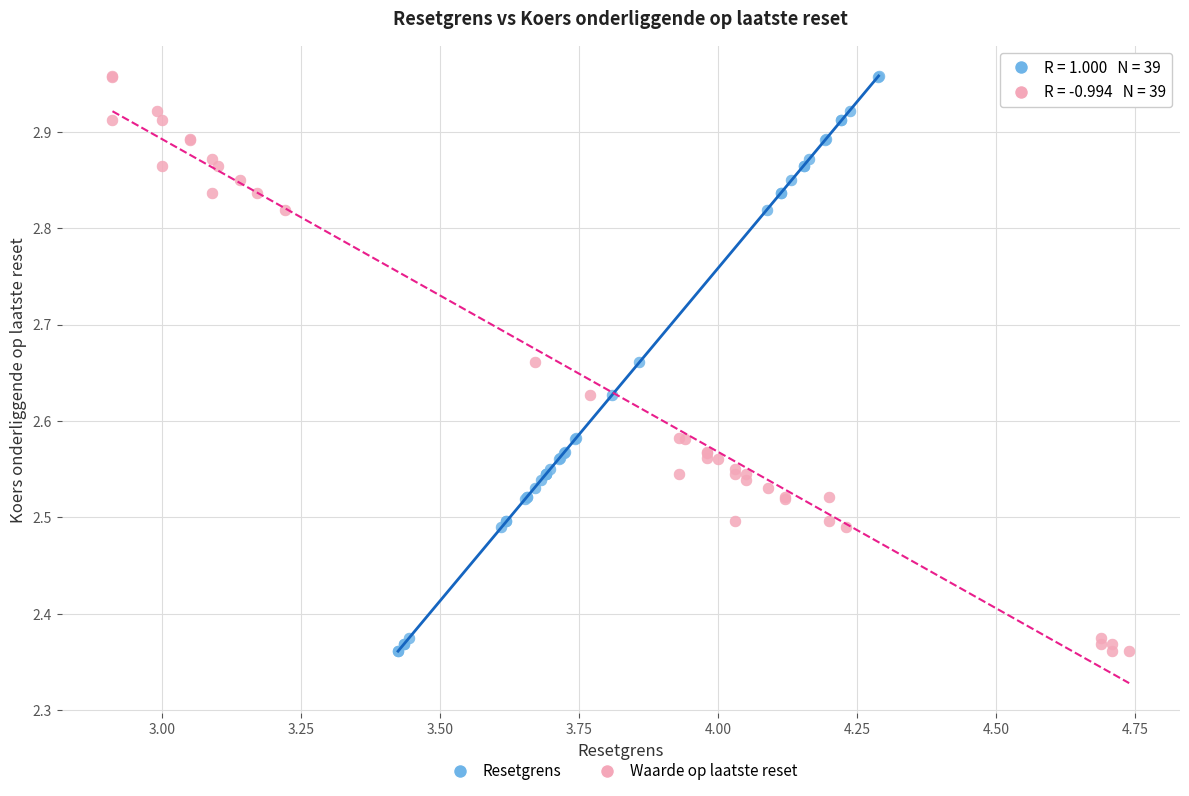

What are all the series names shown in the legend?

Resetgrens, Waarde op laatste reset